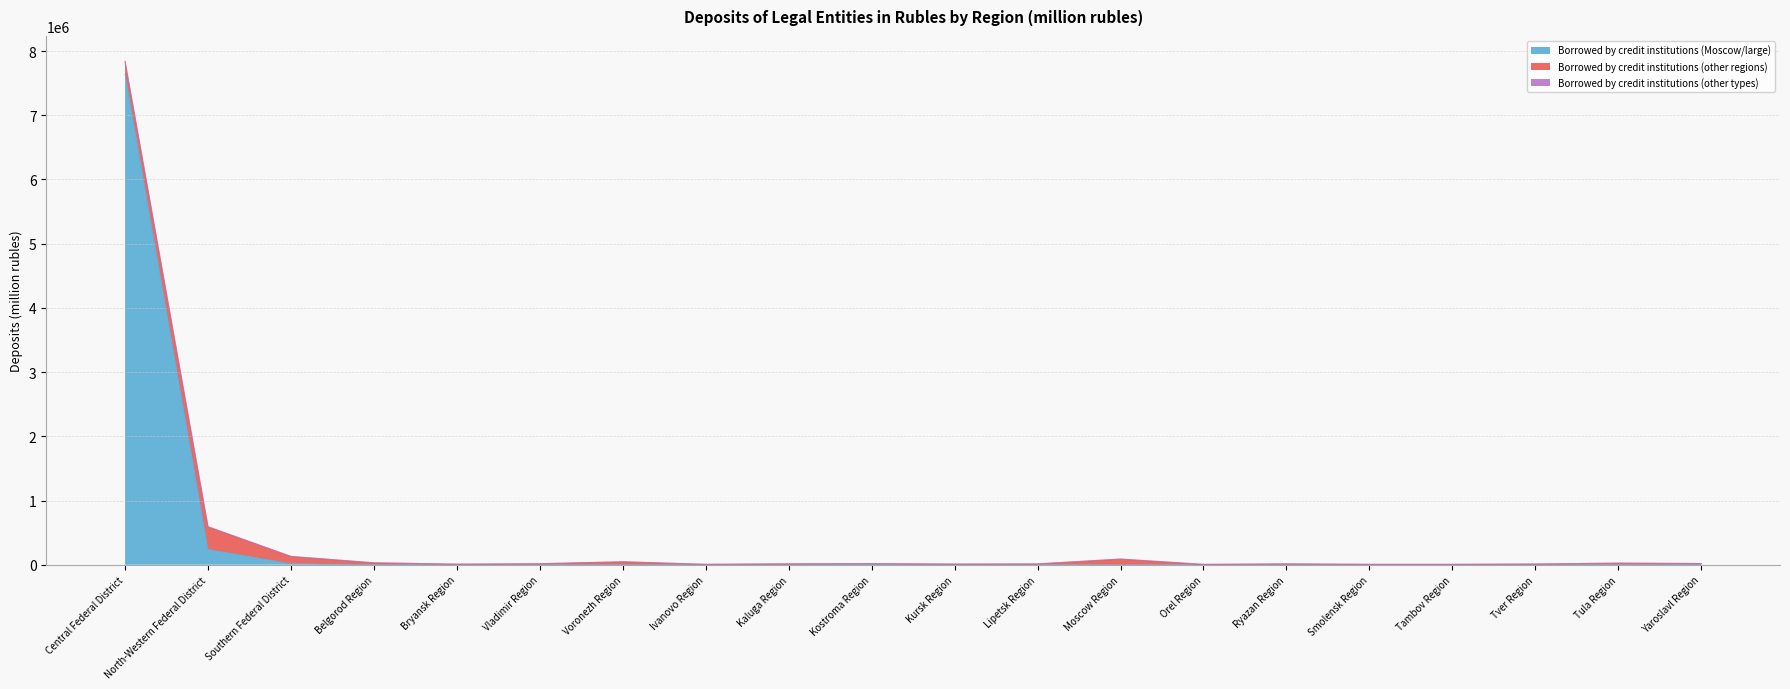

How many positive values does the Borrowed by credit institutions (other types) series have?

7